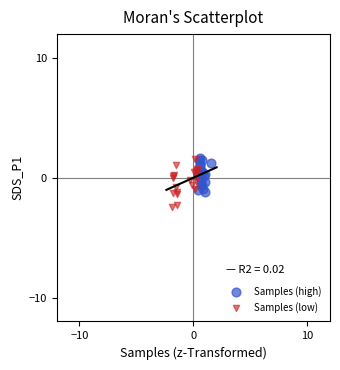

Which series reaches the minimum Y coordinate?

Samples (low)